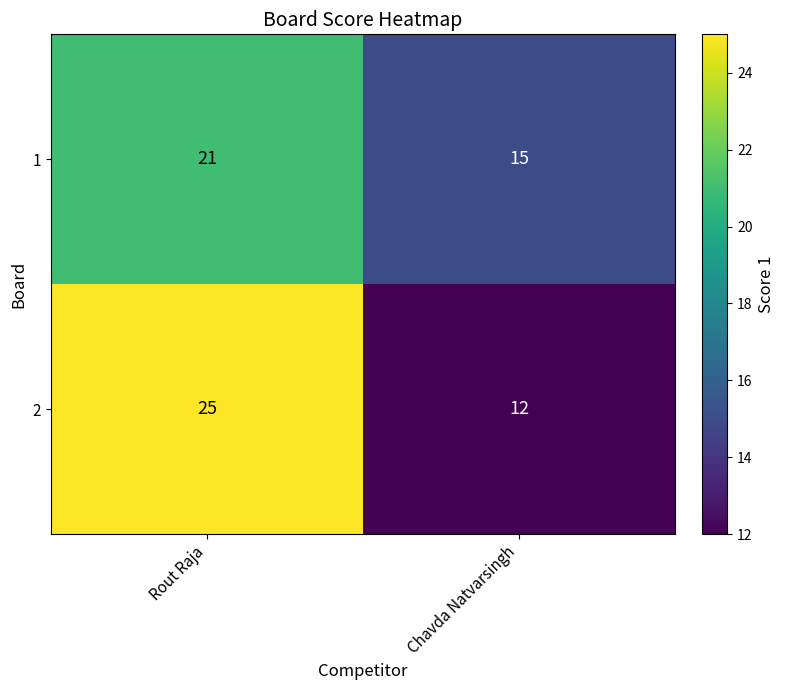

What is the difference between the maximum and minimum values in the 2 series?

13